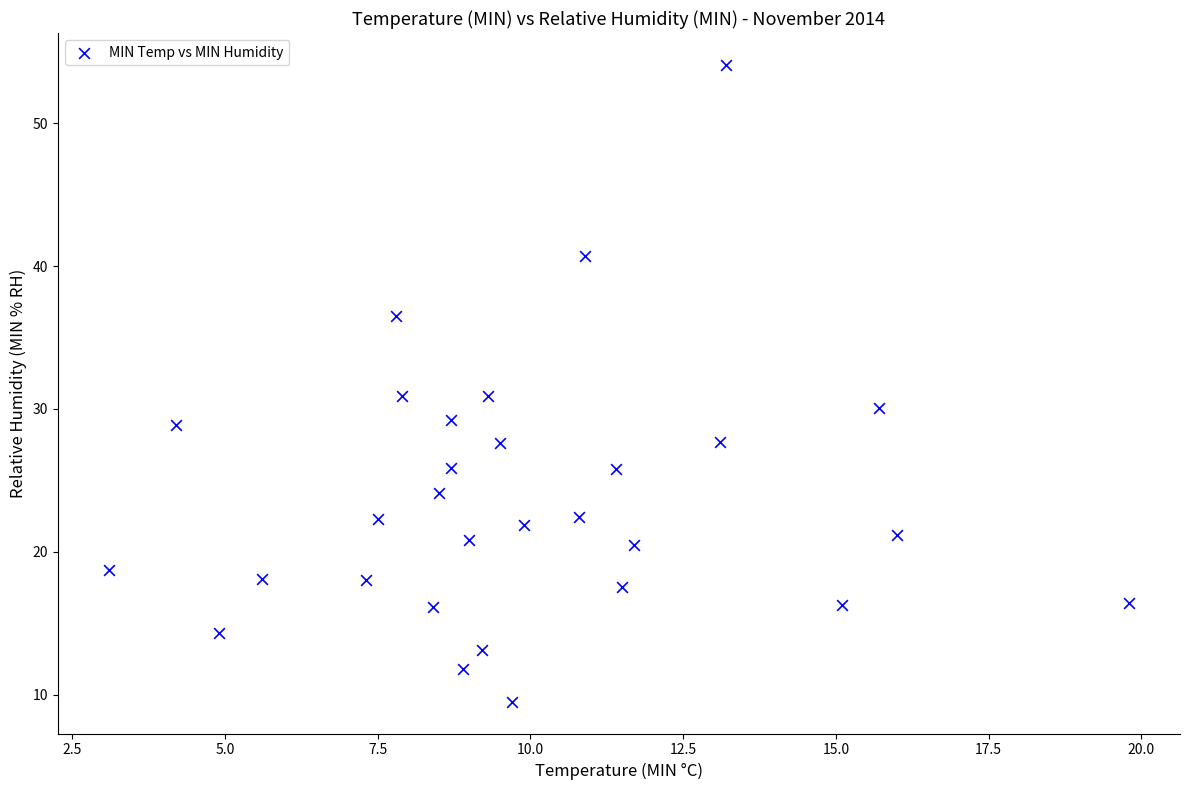

What is the range of X values (max minus min)?

16.7